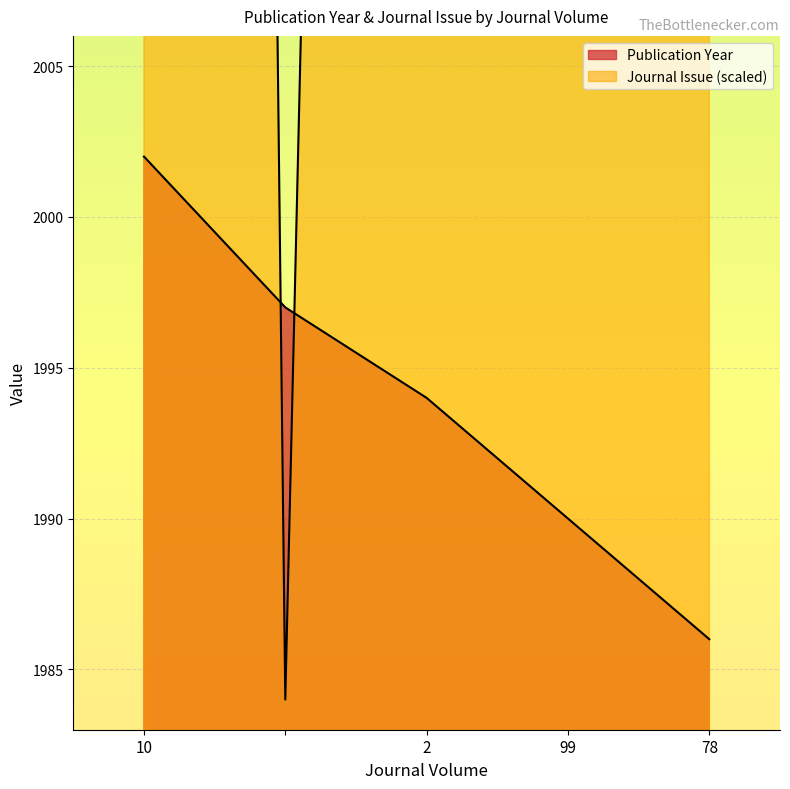

The Publication Year series shows 1994 at 2. True or false?

True